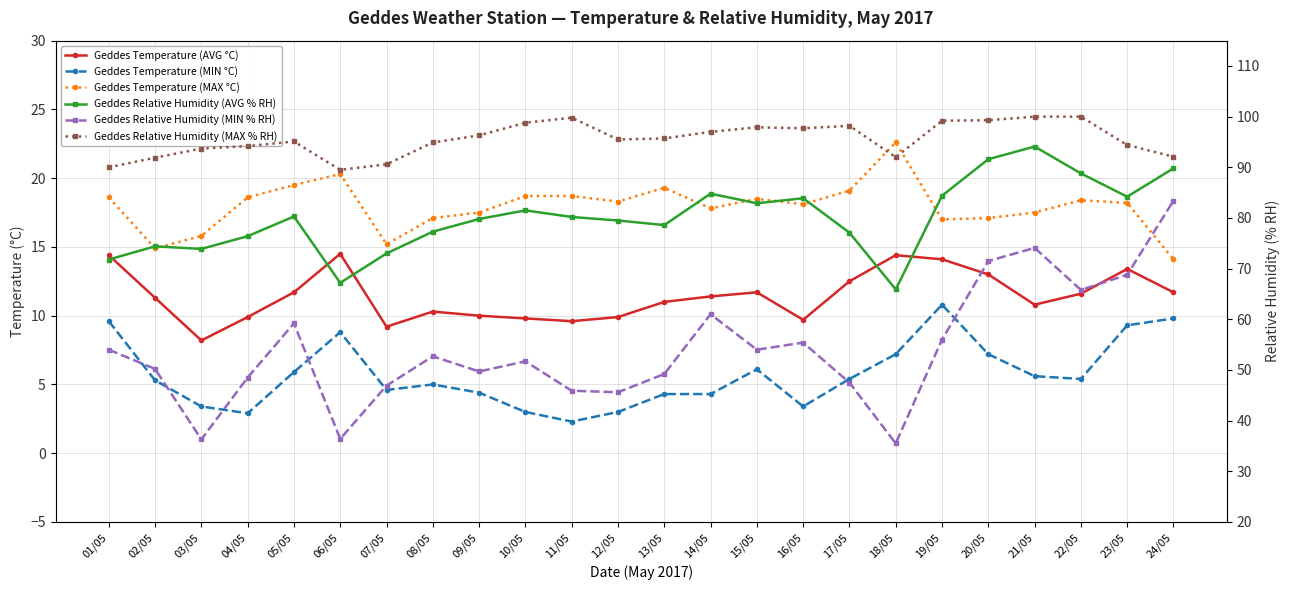

Where is the first local maximum for Geddes Relative Humidity (AVG % RH)?

02/05